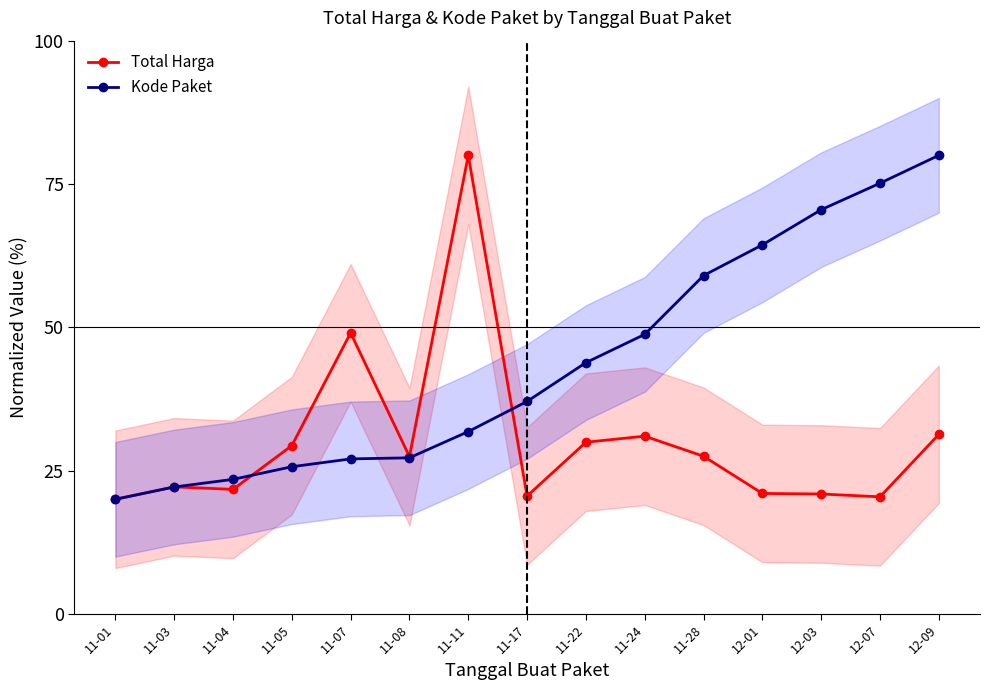

How many lines are shown in the chart?

2